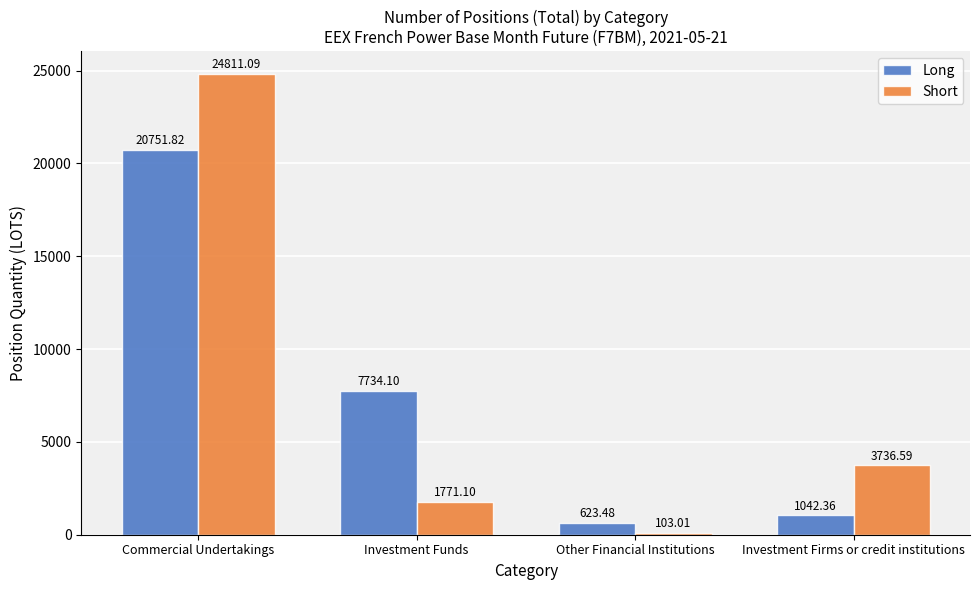

How many bars are there in total?

8